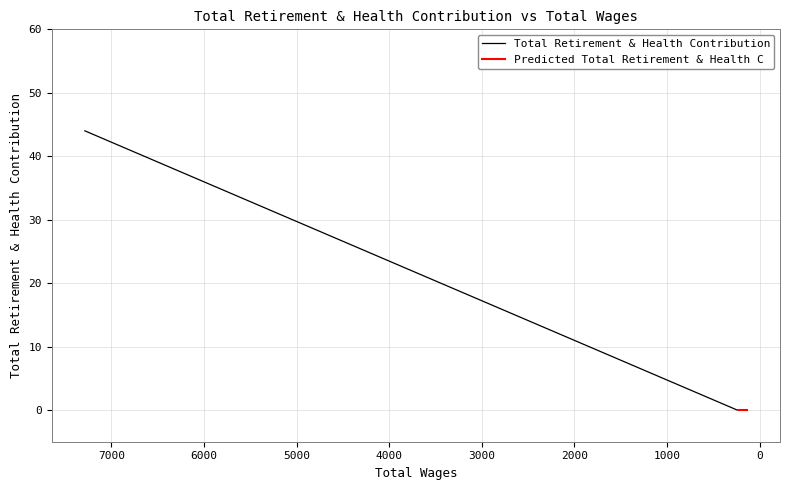

Is this an area chart (filled region under the line)?

No